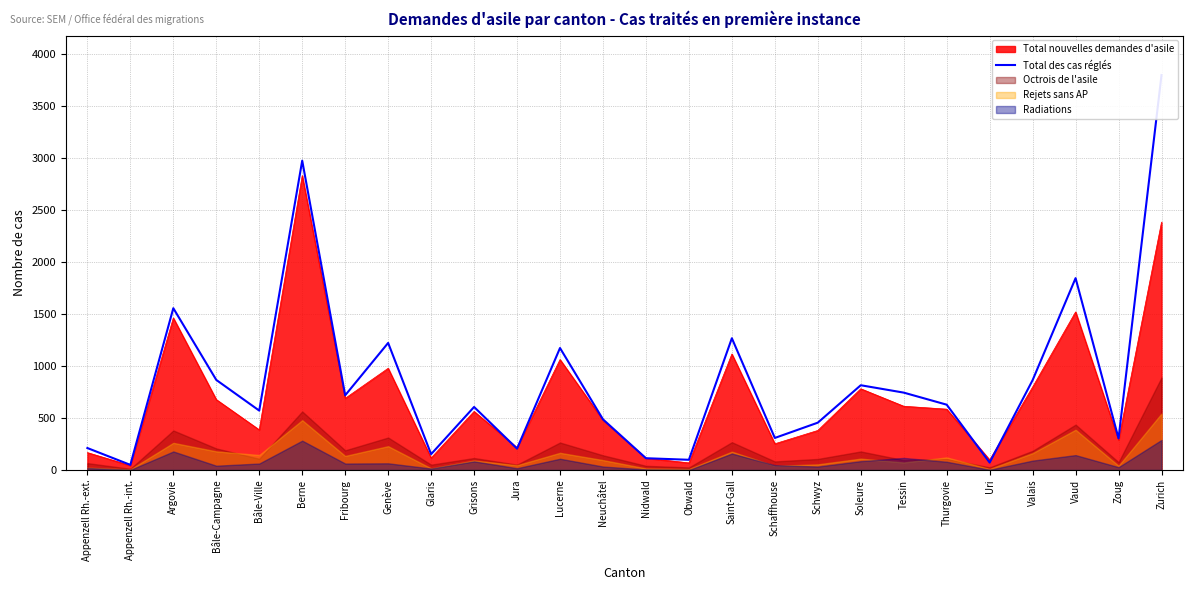

Rank the categories by value from lowest to highest.

Appenzell Rh.-int., Uri, Obwald, Nidwald, Glaris, Jura, Appenzell Rh.-ext., Zoug, Schaffhouse, Schwyz, Neuchâtel, Bâle-Ville, Grisons, Thurgovie, Fribourg, Tessin, Soleure, Valais, Bâle-Campagne, Lucerne, Genève, Saint-Gall, Argovie, Vaud, Berne, Zurich